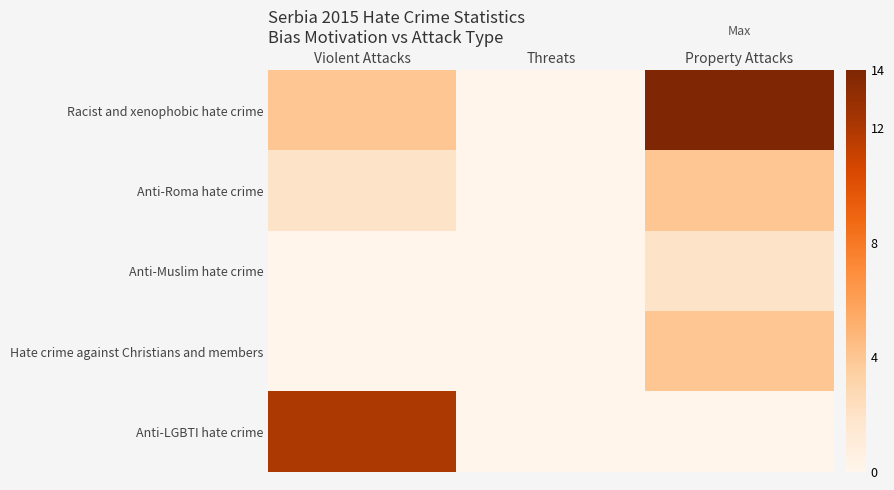

How many data points does each series have?

3